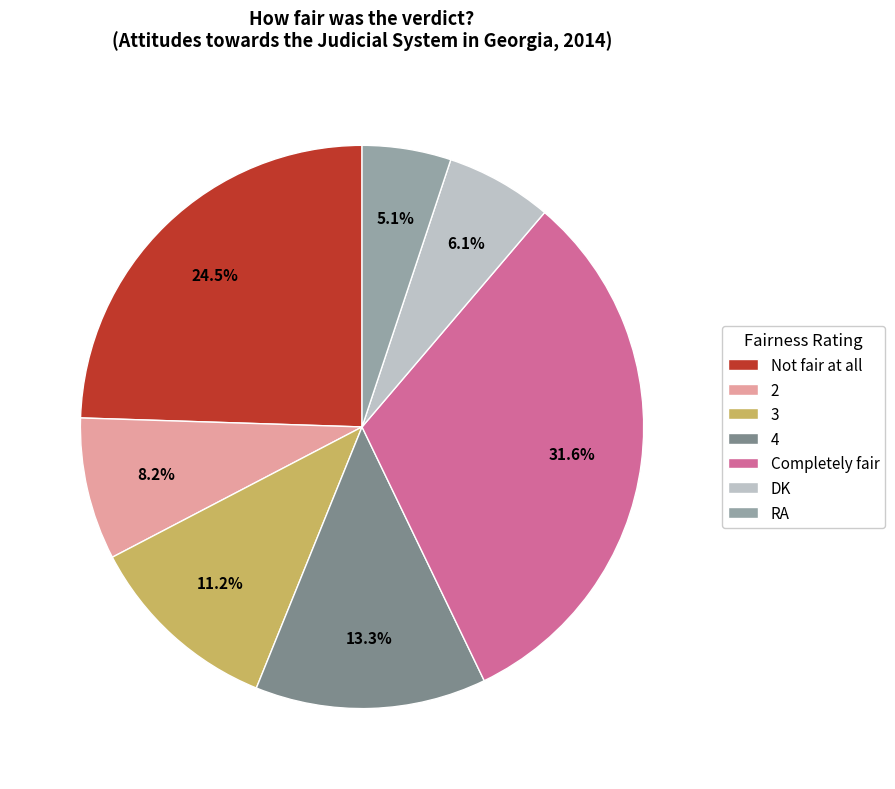

Which slice is the smallest?

RA